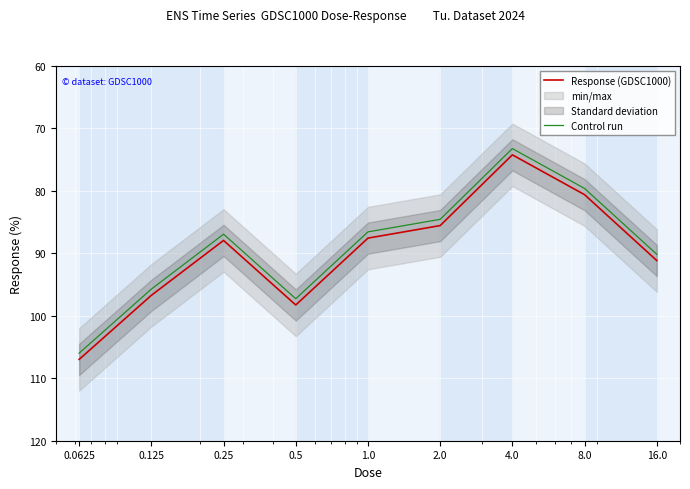

Between 0.5 and 16.0, which series saw the biggest shift?

Response (GDSC1000)